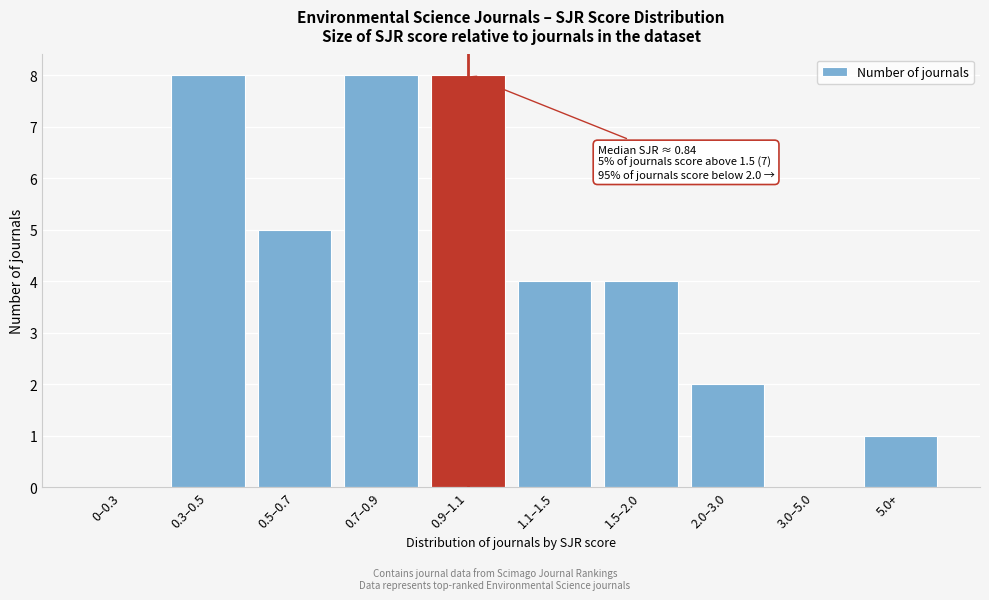

Reading left to right, extract all data points from this chart.

0–0.3=0	0.3–0.5=8	0.5–0.7=5	0.7–0.9=8	0.9–1.1=8	1.1–1.5=4	1.5–2.0=4	2.0–3.0=2	3.0–5.0=0	5.0+=1